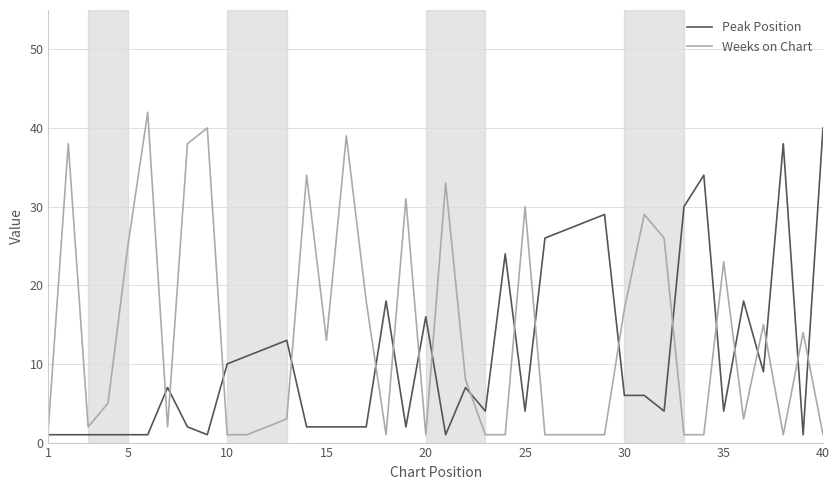

List the series in order of their overall mean, highest first.

Weeks on Chart, Peak Position